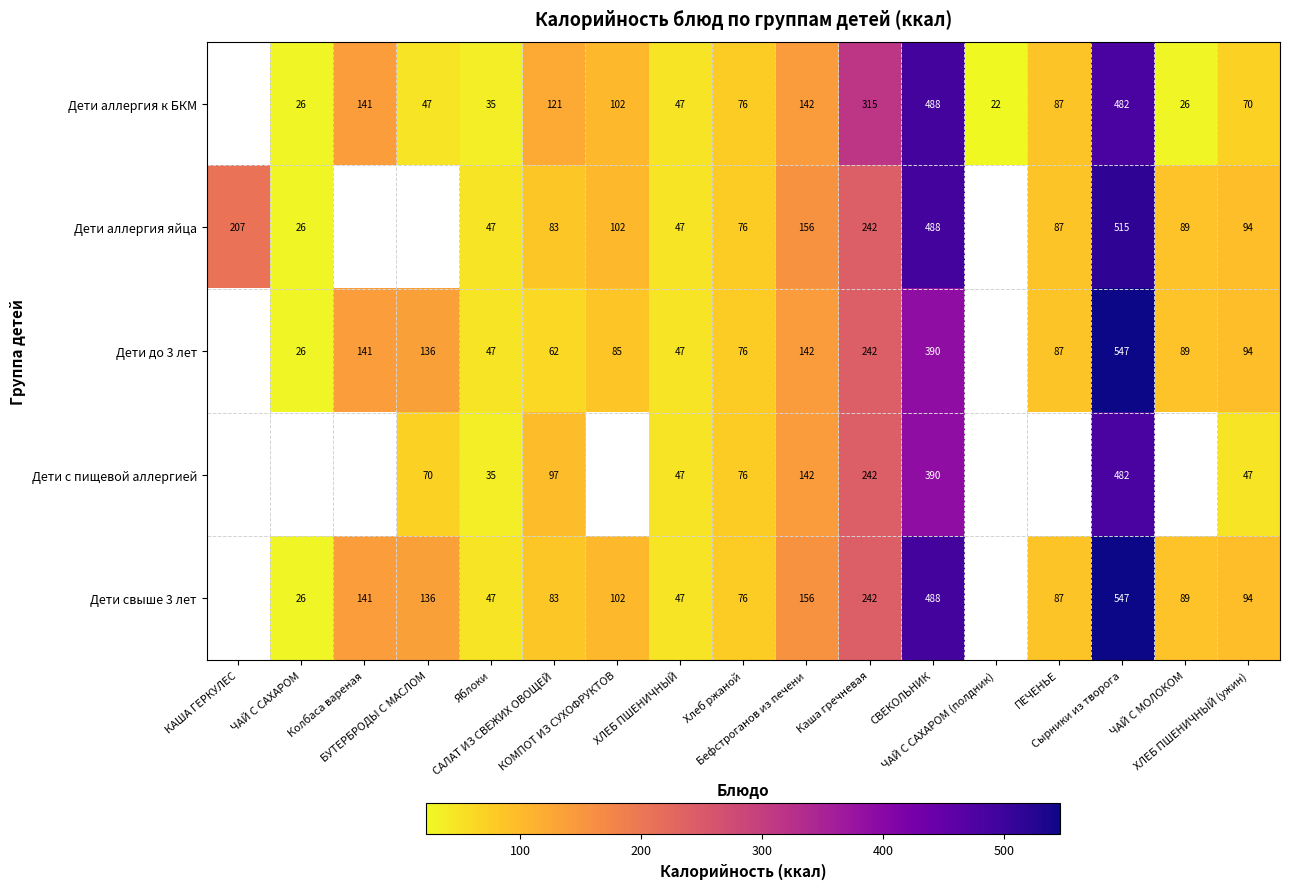

Is the value of Дети свыше 3 лет at Каша гречневая greater than the value of Дети аллергия к БКМ at Бефстроганов из печени?

Yes